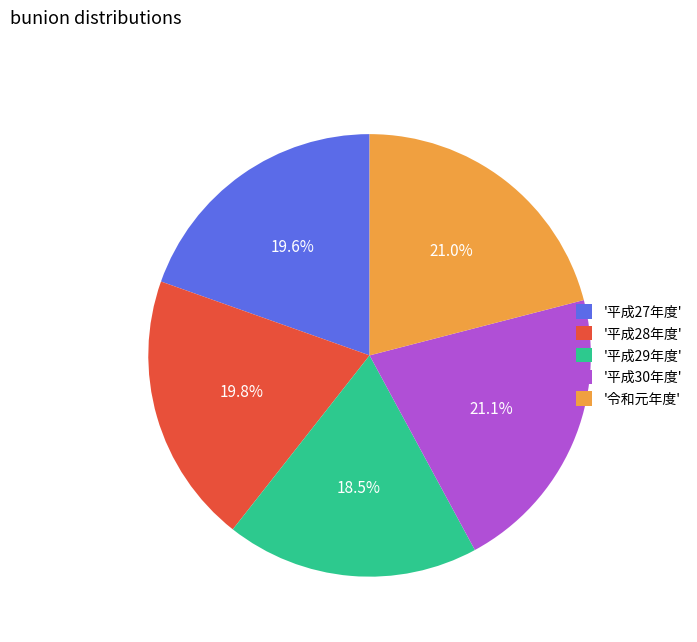

Is there any slice that represents more than half of the pie?

No